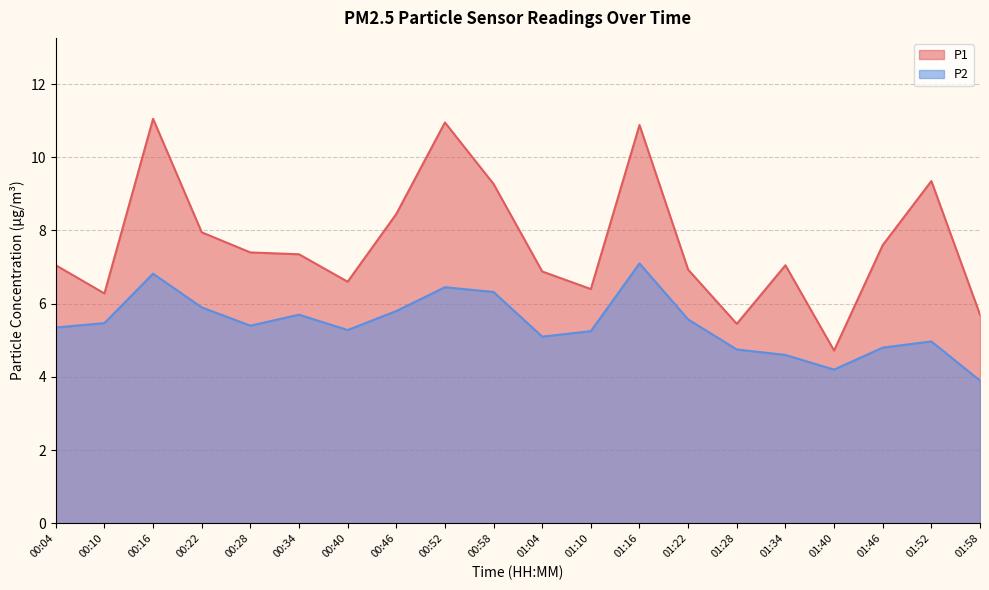

Rank the series by their maximum value, from highest to lowest.

P1, P2